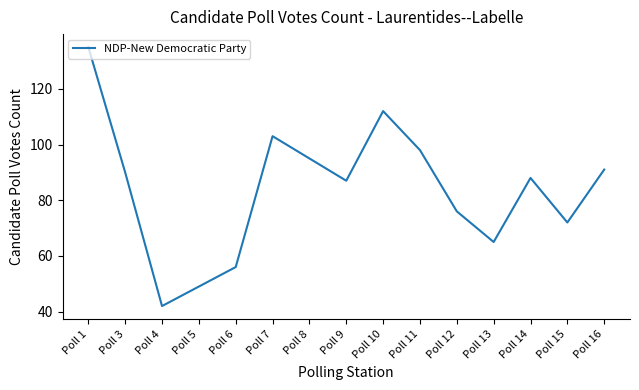

What is the sum of the values at Poll 14 and Poll 13?

153